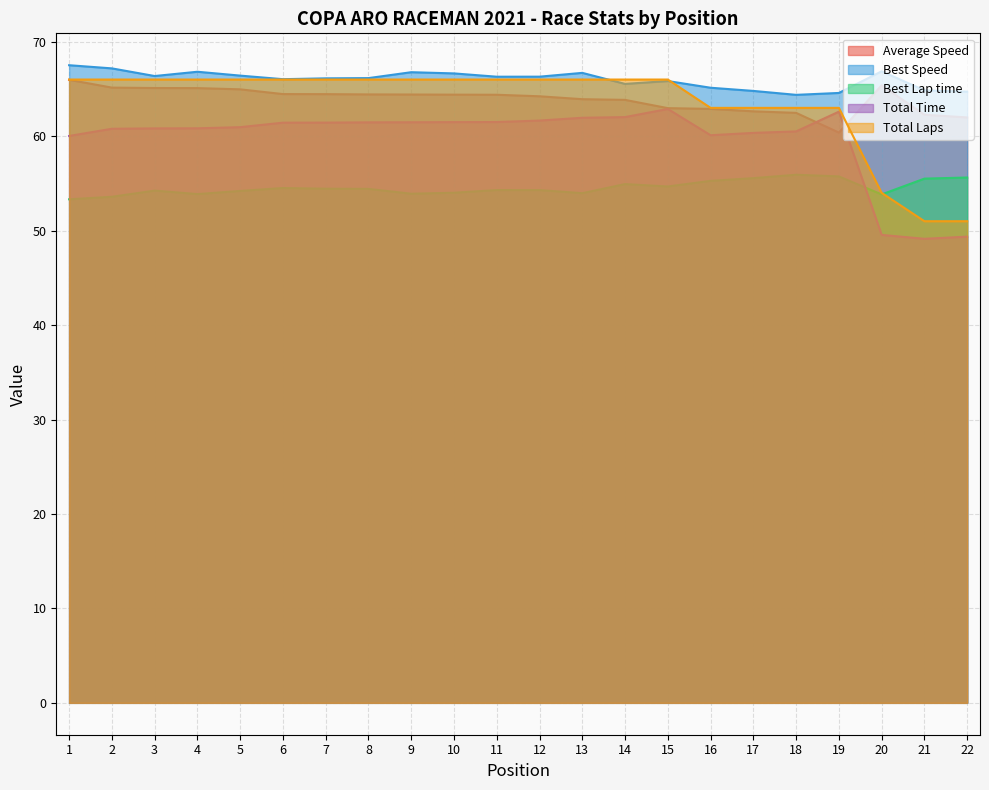

At which label is Best Lap time closest to 54?

10